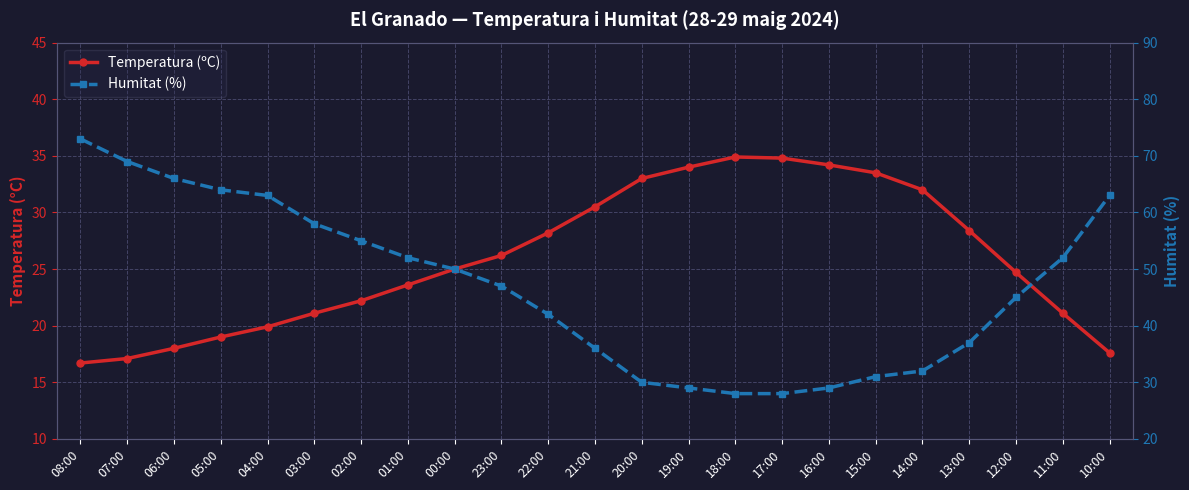

Which has a higher value, 10:00 or 22:00?

22:00